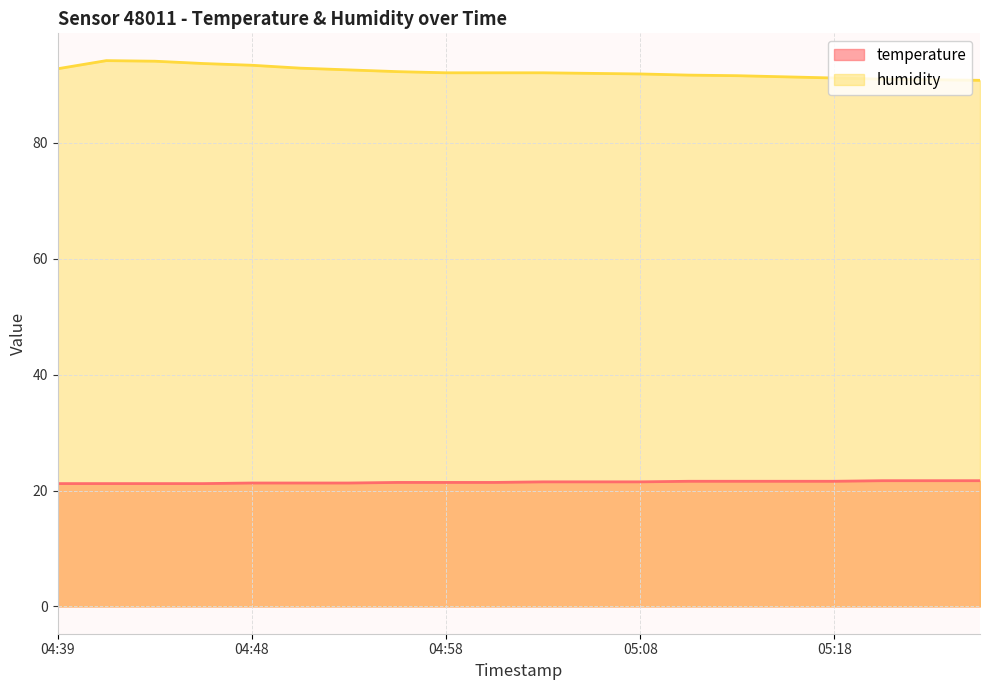

What is the label of the 8th point from the left?

04:56